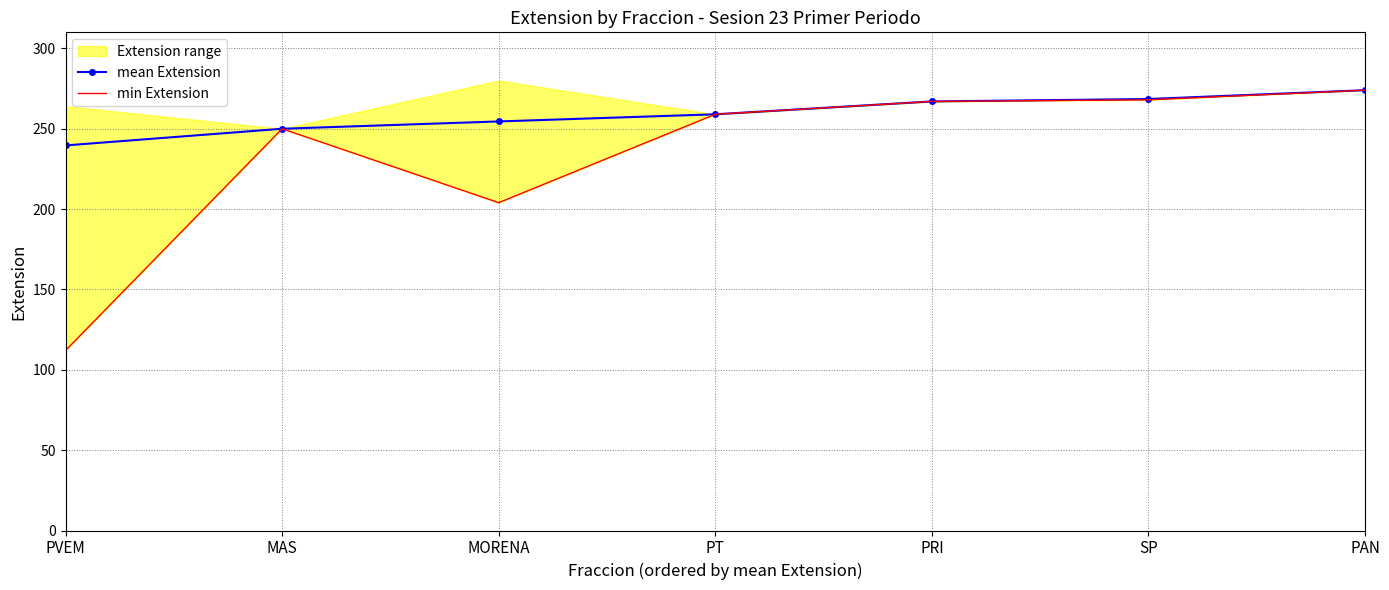

What is the difference between the min Extension values at PAN and PT?

15.0